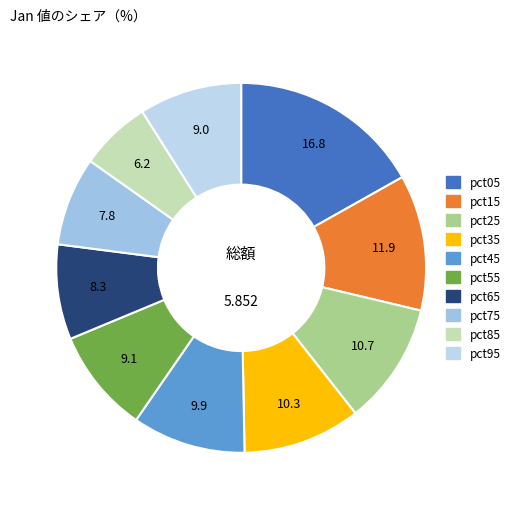

To the nearest percent, what is the difference between the largest and smallest slice percentages?

11%